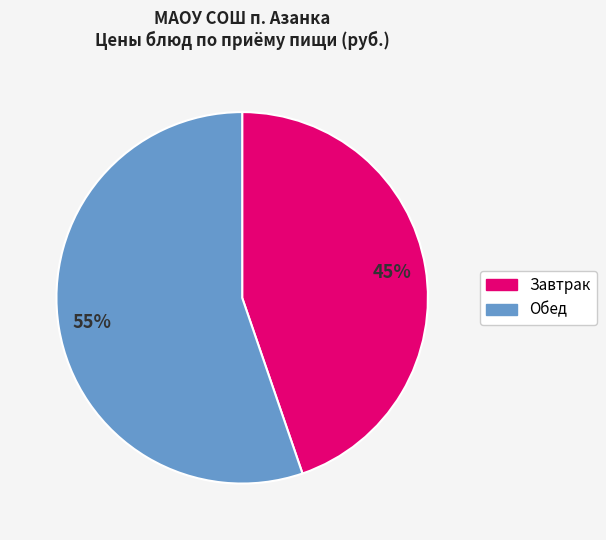

Is there a majority slice in this chart?

Yes